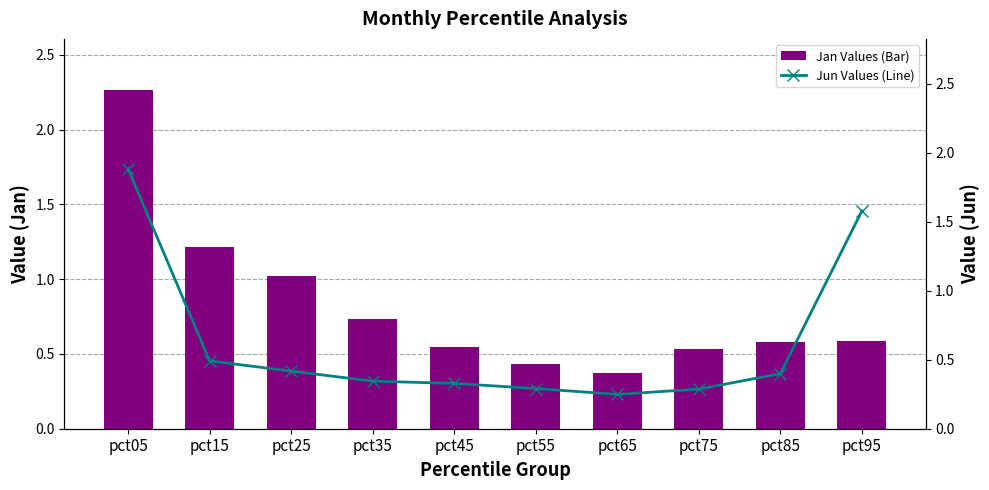

What is the lowest value of the Jan Values (Bar) series?

0.4